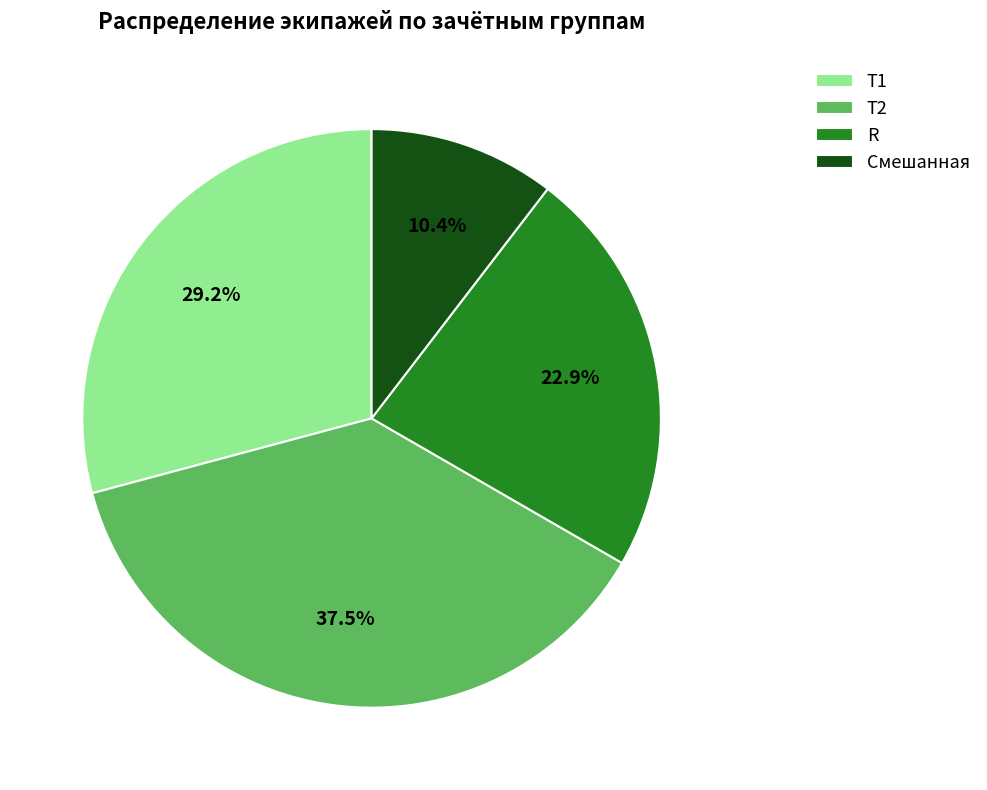

Combined, what portion of the pie is Т2 and Т1?

66.7%